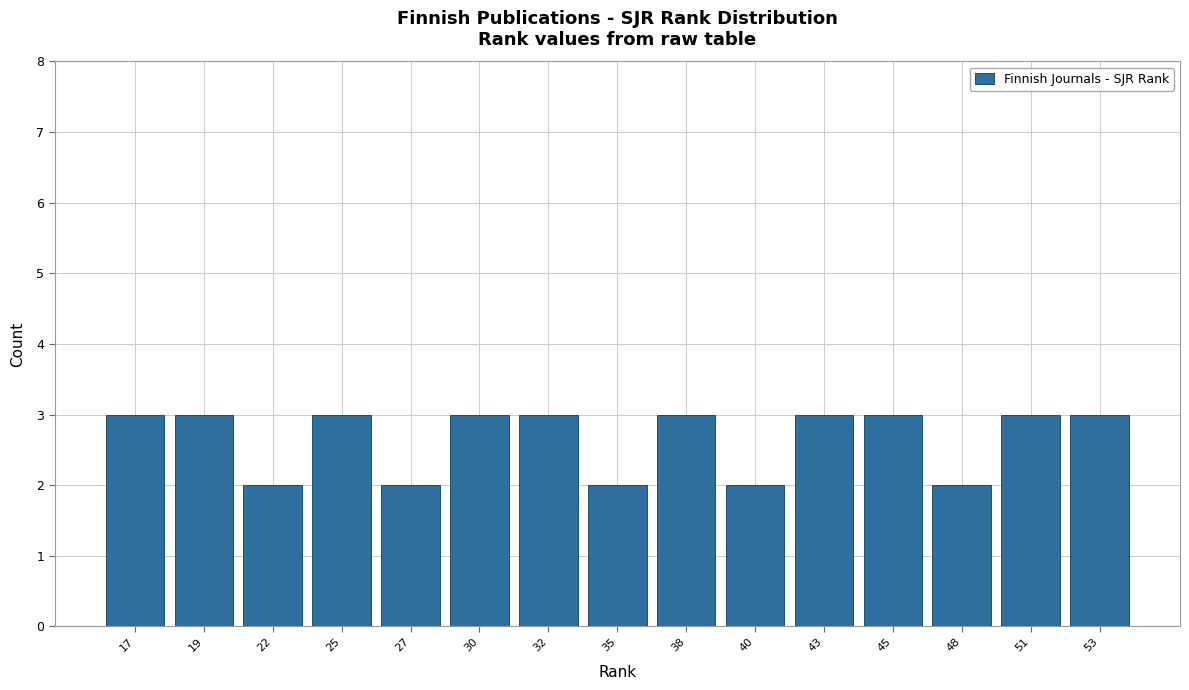

Reading left to right, list all the values displayed in this chart.

17=3	19=3	22=2	25=3	27=2	30=3	32=3	35=2	38=3	40=2	43=3	45=3	48=2	51=3	53=3